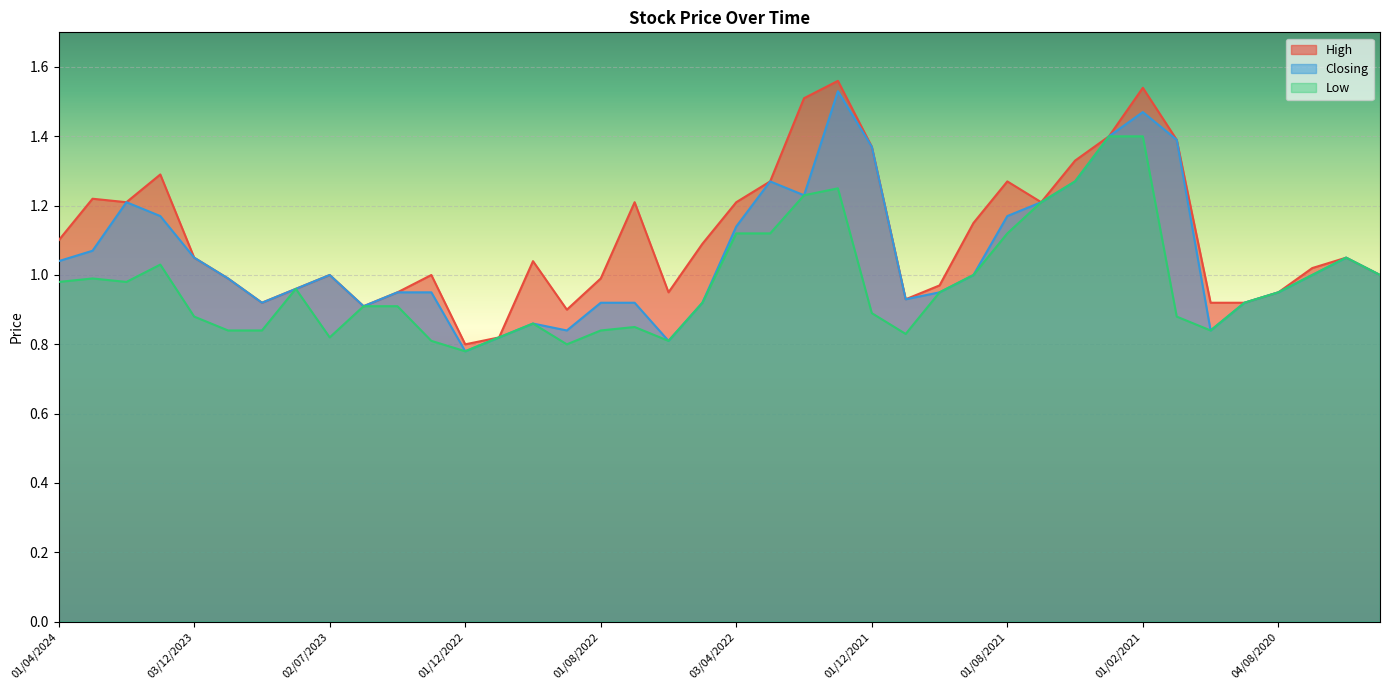

List the series in order of their overall mean, lowest first.

Low, Closing, High